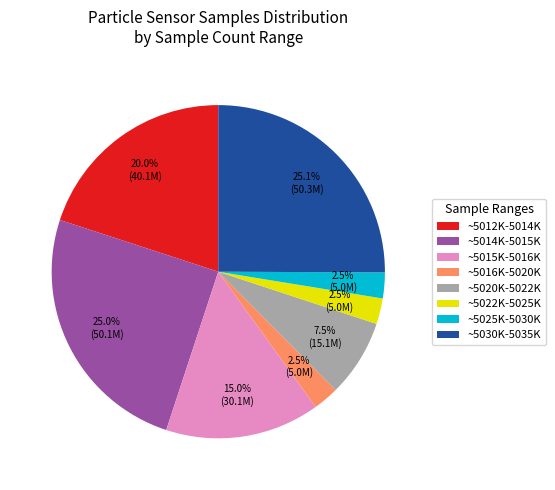

Does any single category account for the majority?

No